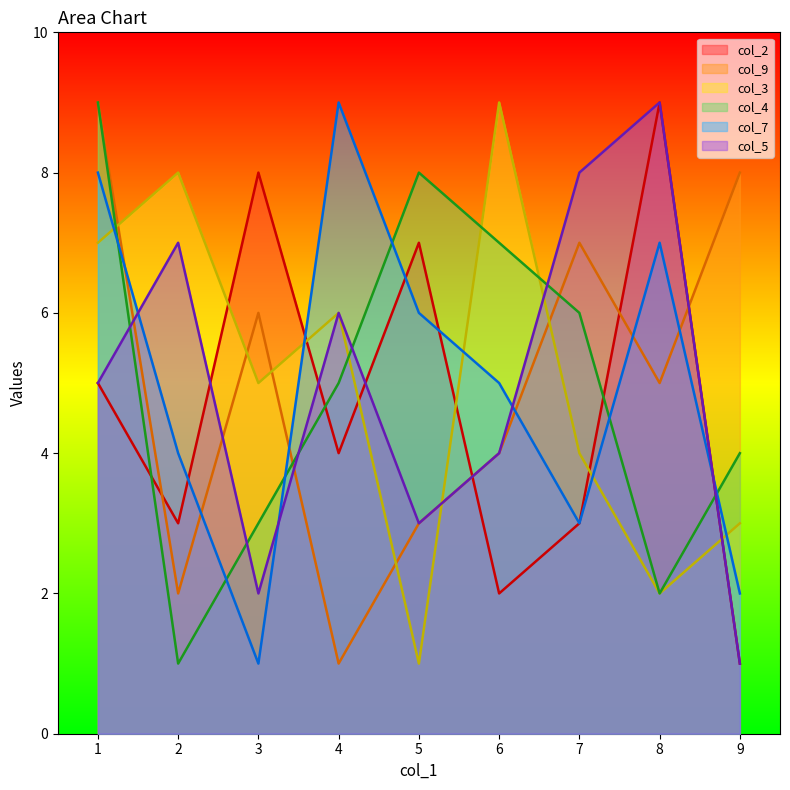

Is it true that col_2 equals 13 at 3?

False